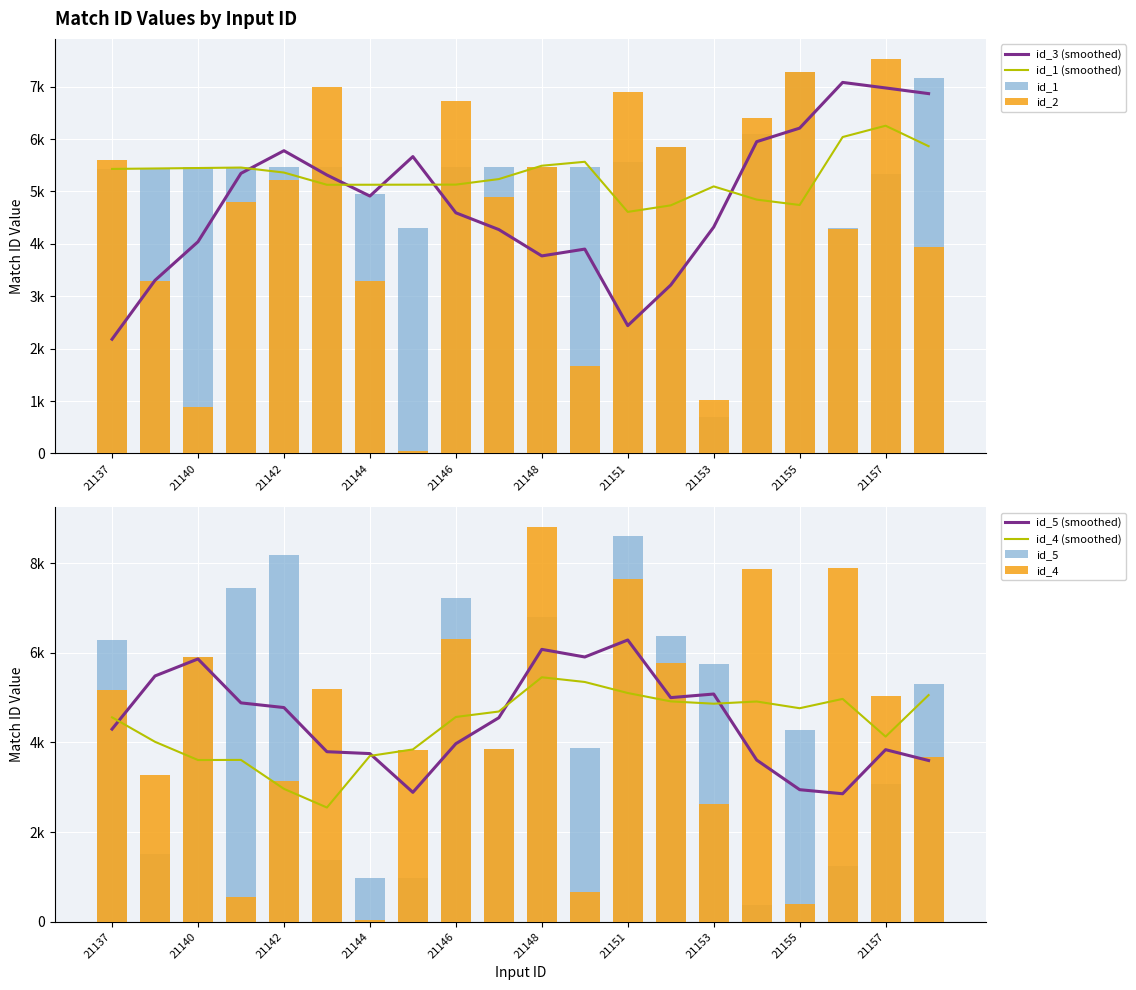

What value does the id_2 series have at 21150, to the nearest 10?

1670